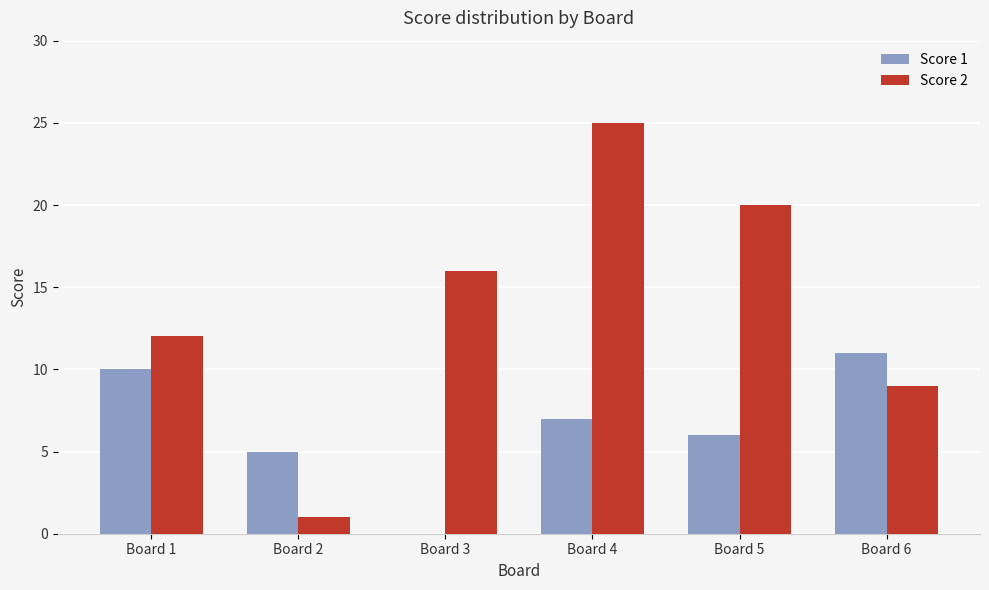

What is the difference between the Score 1 values at Board 4 and Board 1?

3